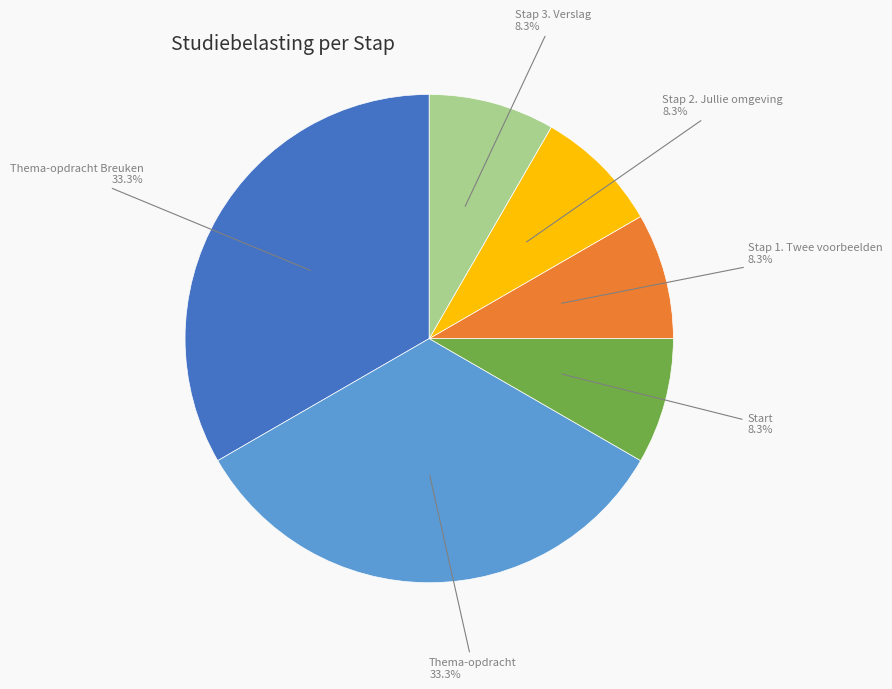

Is there a majority slice in this chart?

No